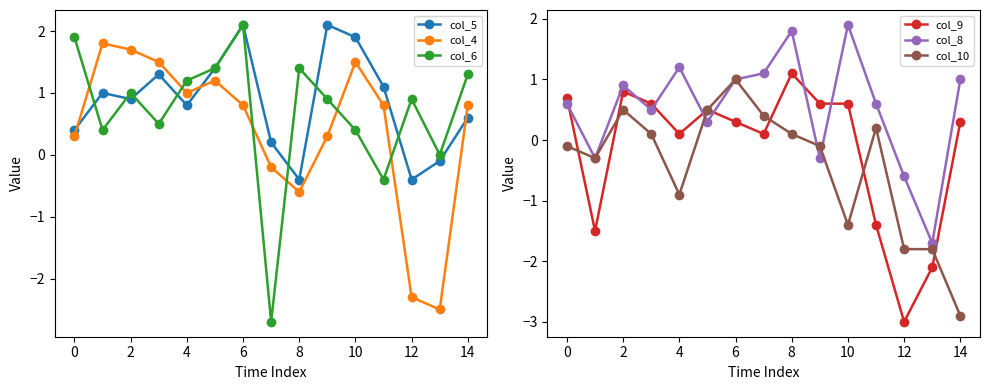

True or false: col_4 has more than 1 interior local peaks.

True